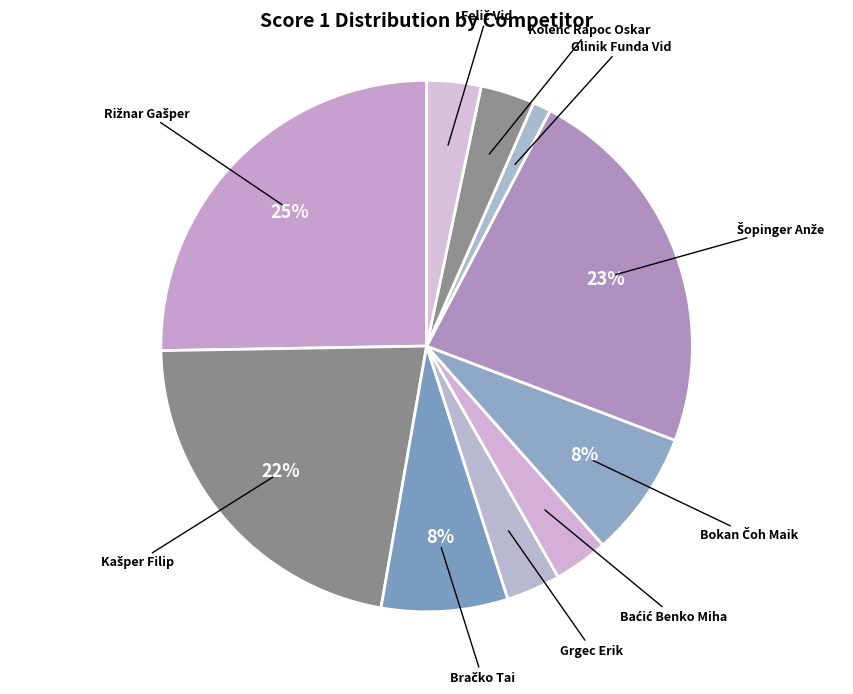

Count the number of slices in the pie.

10